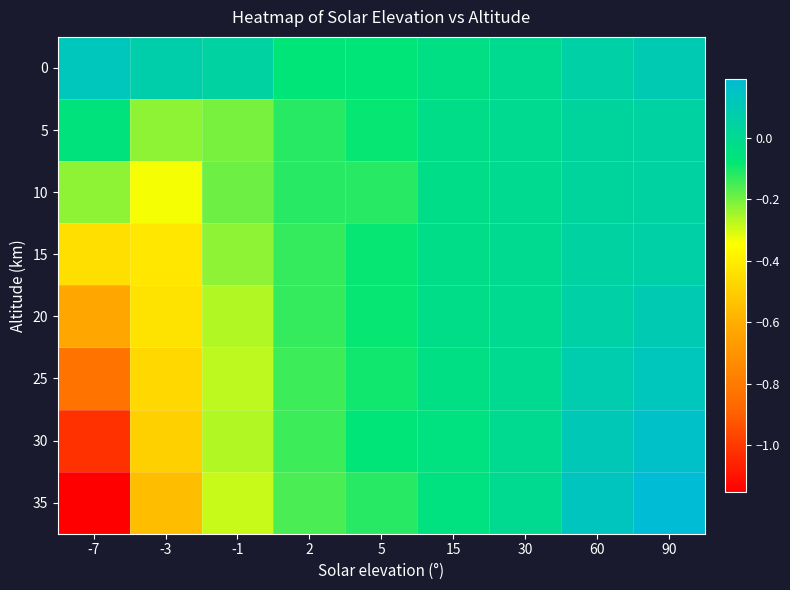

Which category has the highest value across all series?

90